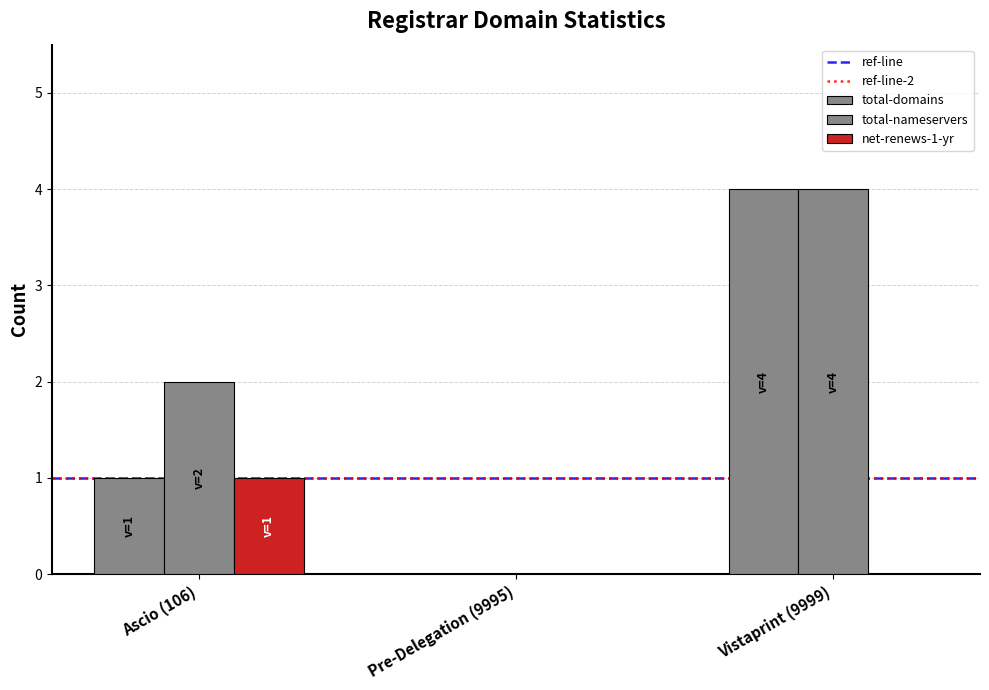

Does the chart contain stacked bars?

No